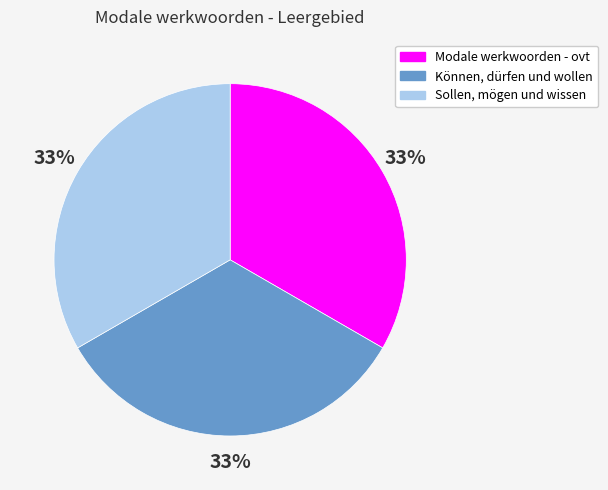

Approximately how many times larger is the value at Können, dürfen und wollen compared to Modale werkwoorden - ovt?

1.0